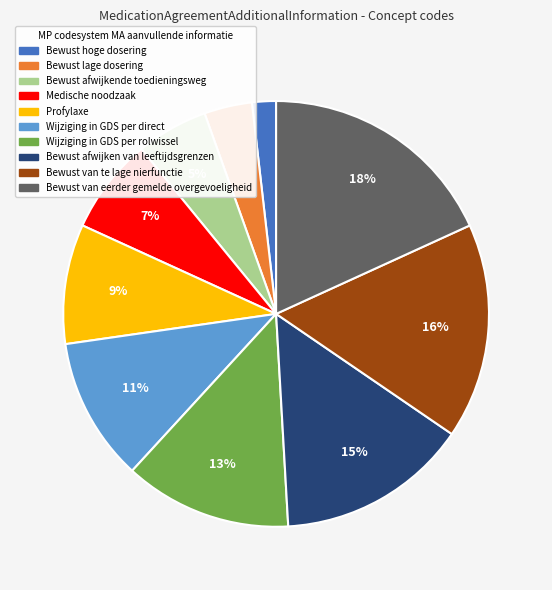

To the nearest percent, what portion does Wijziging in GDS per rolwissel represent?

13%